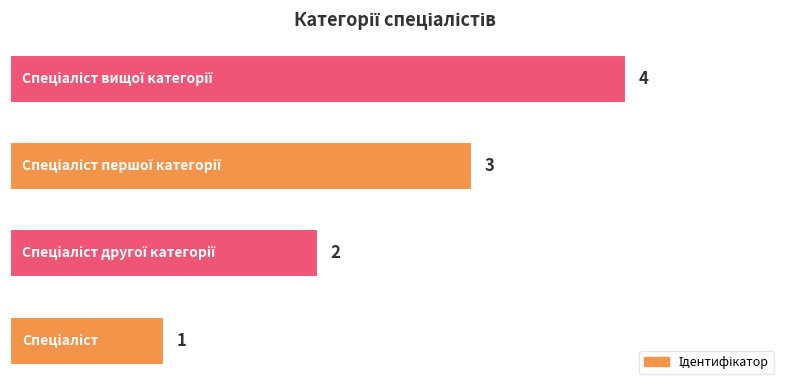

What is the maximum value shown in the chart?

4